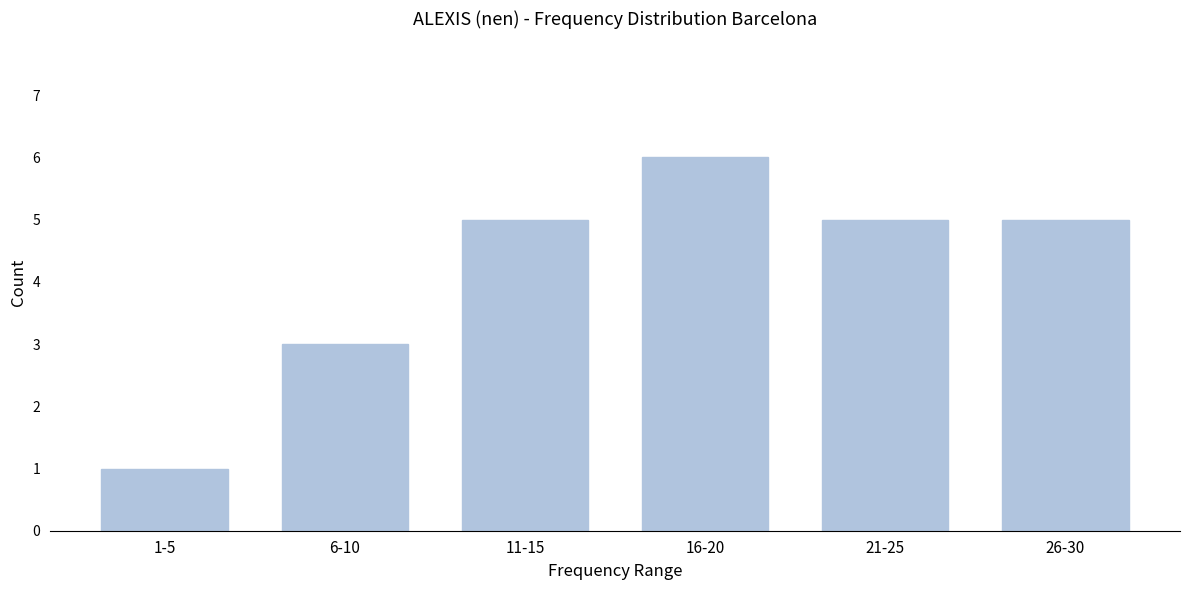

Reading right to left, what are all the values shown in this chart?

5	5	6	5	3	1